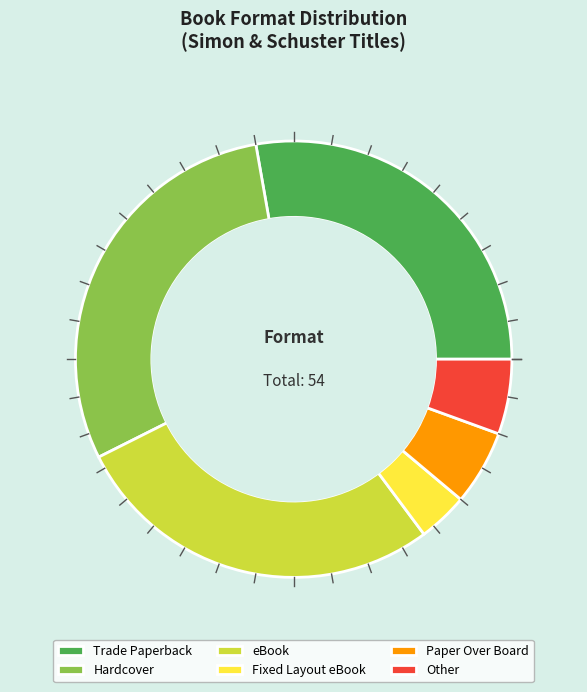

Is the sum of eBook and Other greater than half?

No